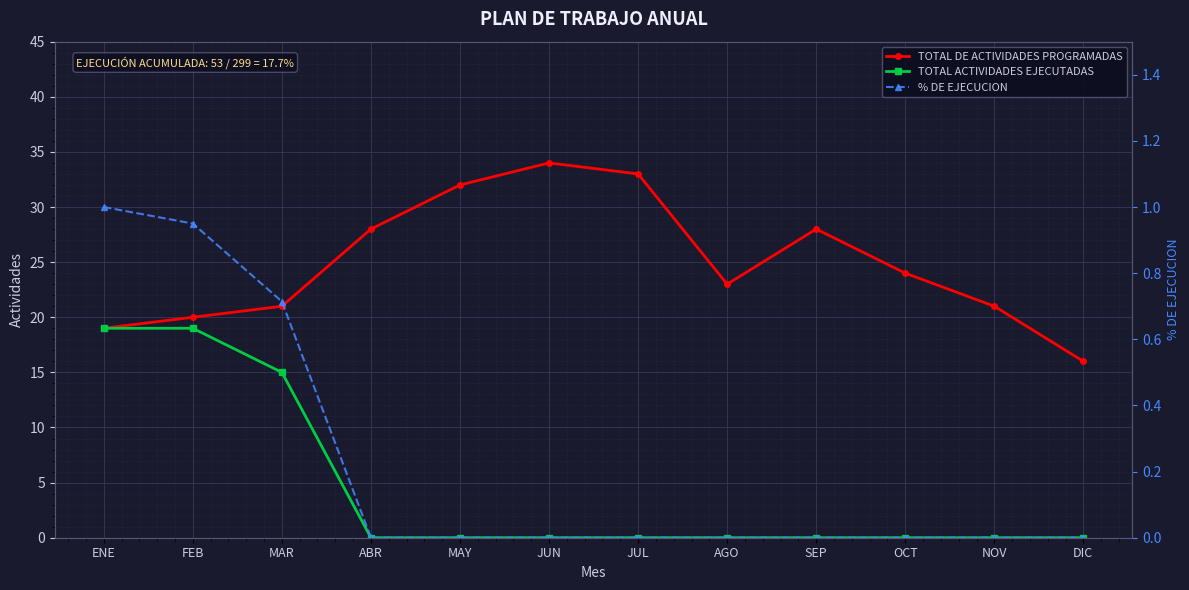

What is the total value across all series at JUN?

34.0